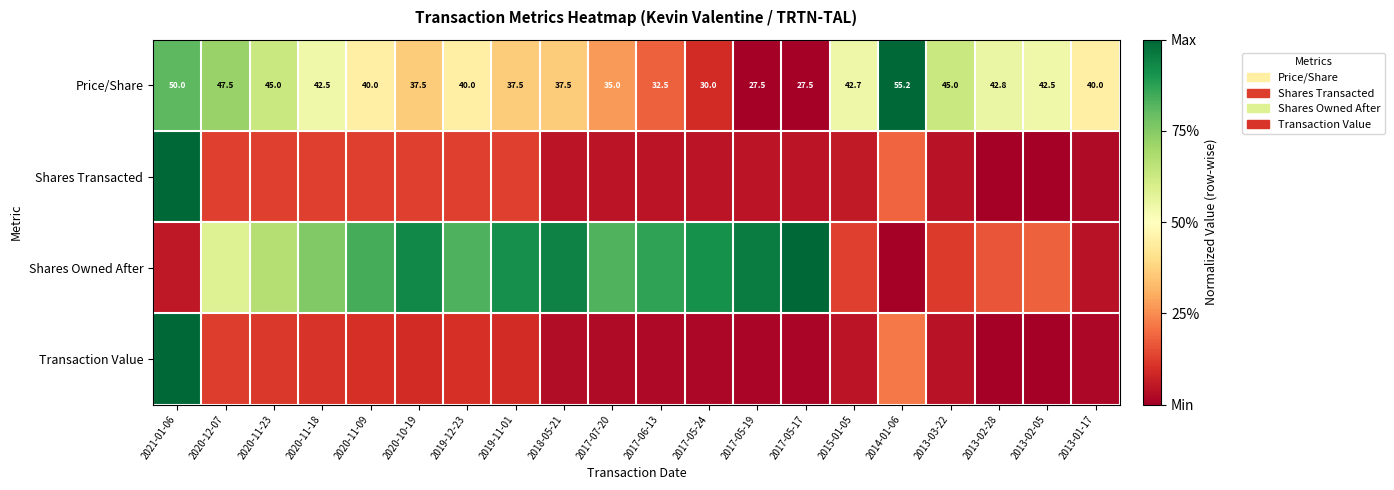

The value of Shares Transacted at 2013-02-05 is 0.0. True or false?

True